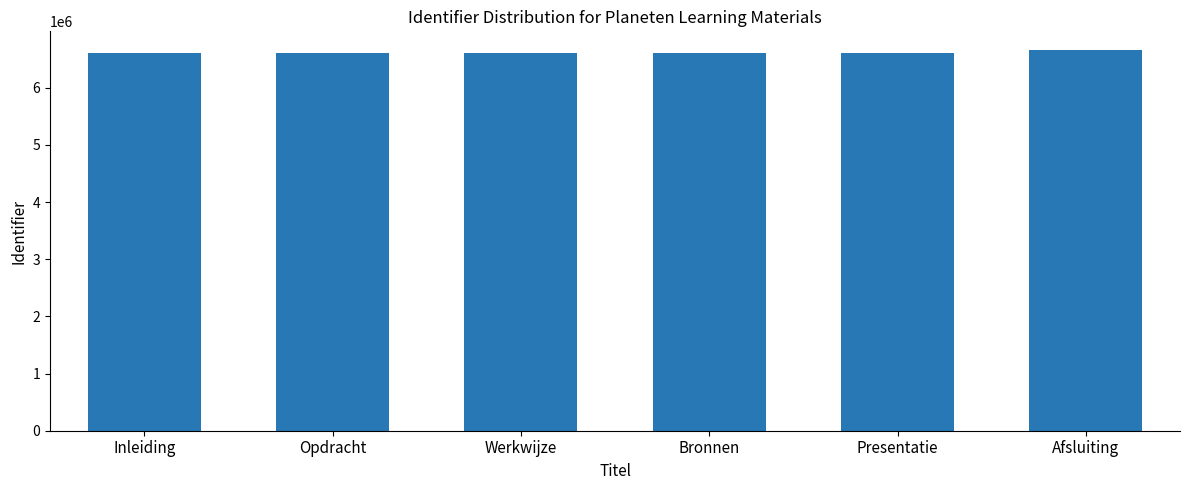

The value at Werkwijze is 11888072. True or false?

False